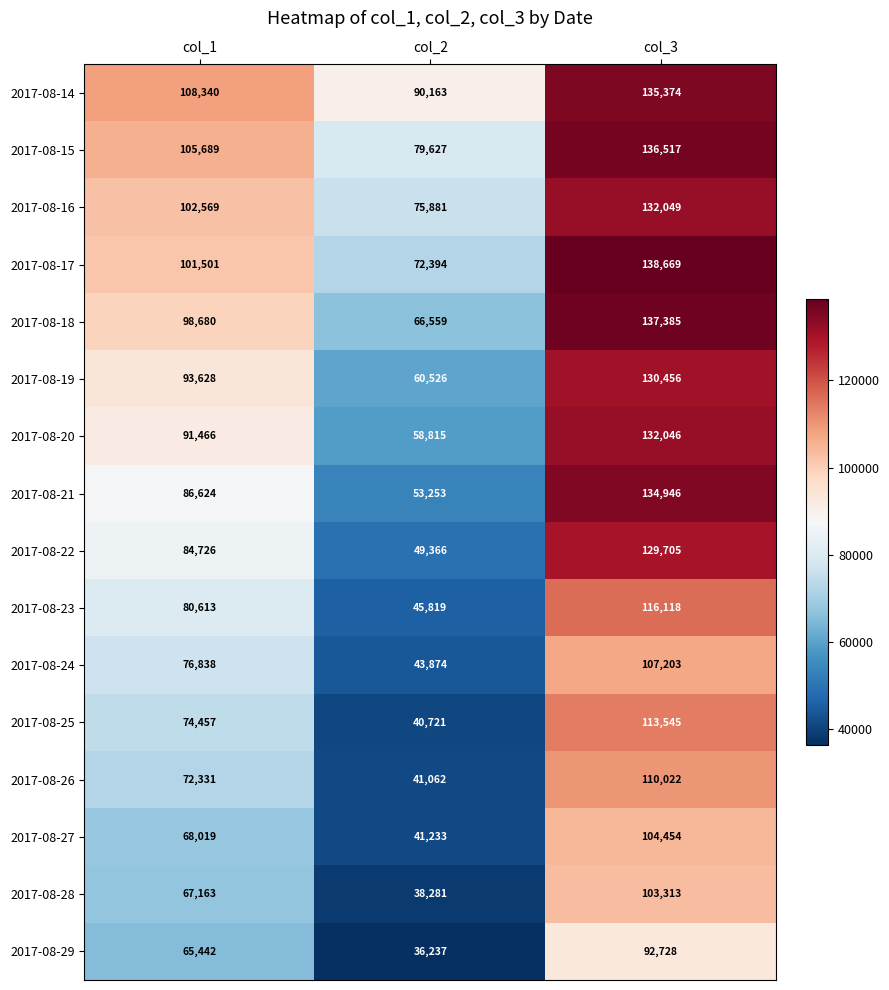

Is it true that 2017-08-19 equals 22065 at col_2?

False